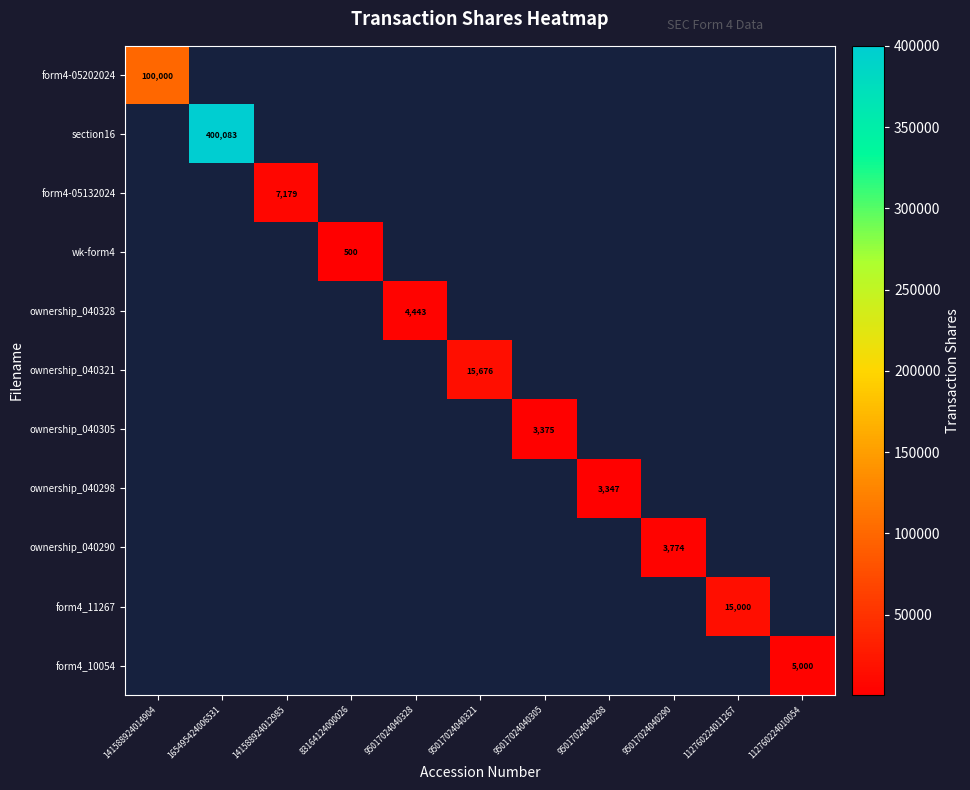

How many values in form4_10054 are above zero?

1